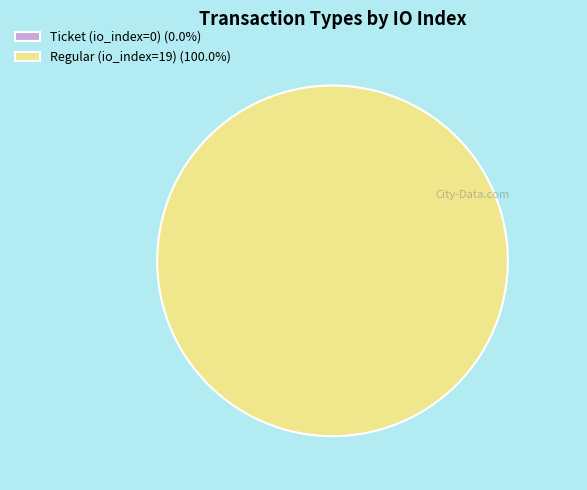

To the nearest percent, what is the combined percentage of Regular (io_index=19) and Ticket (io_index=0)?

100%